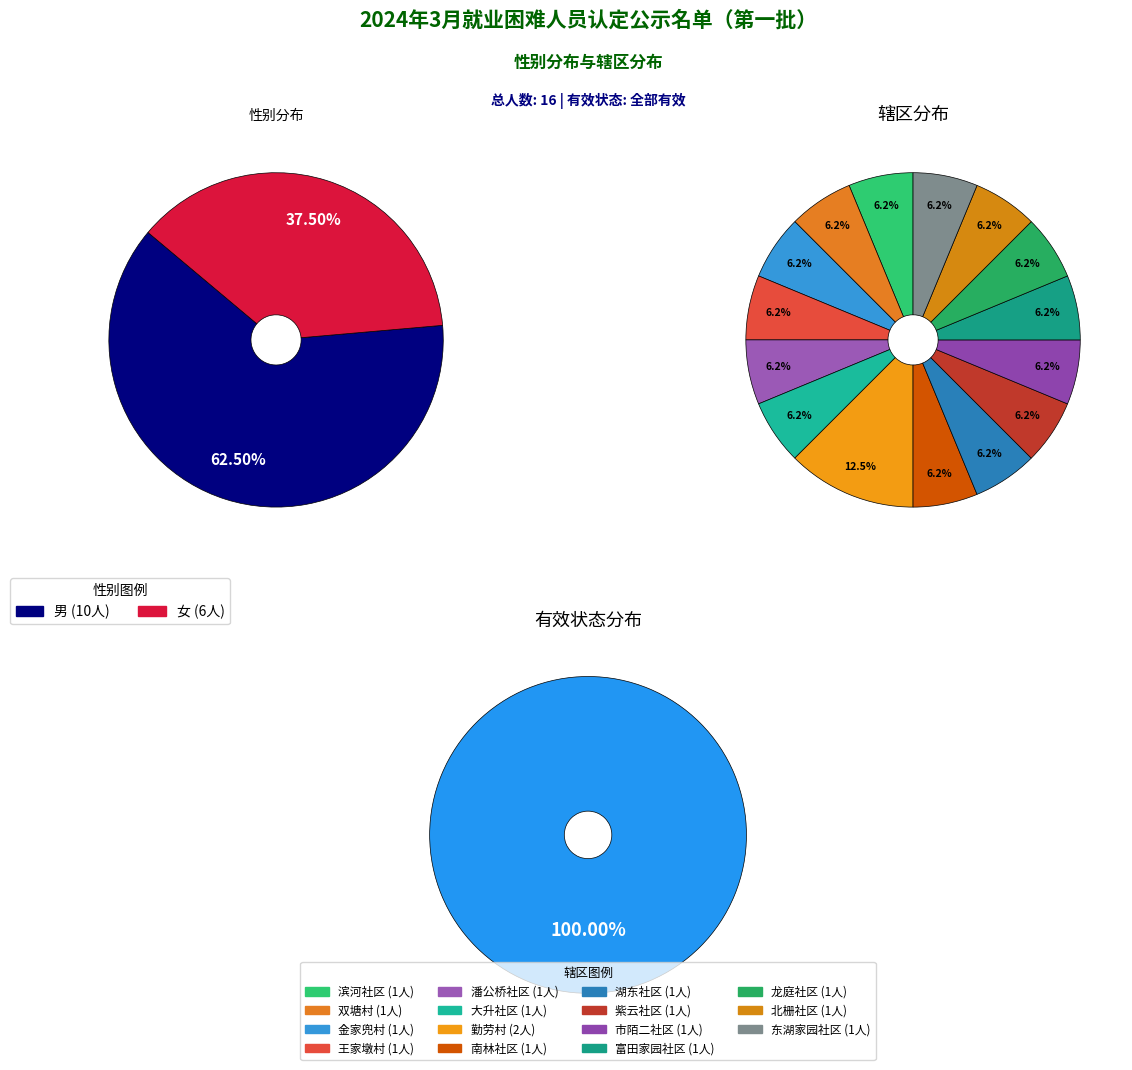

What percentage is the 女 slice, to the nearest percent?

38%